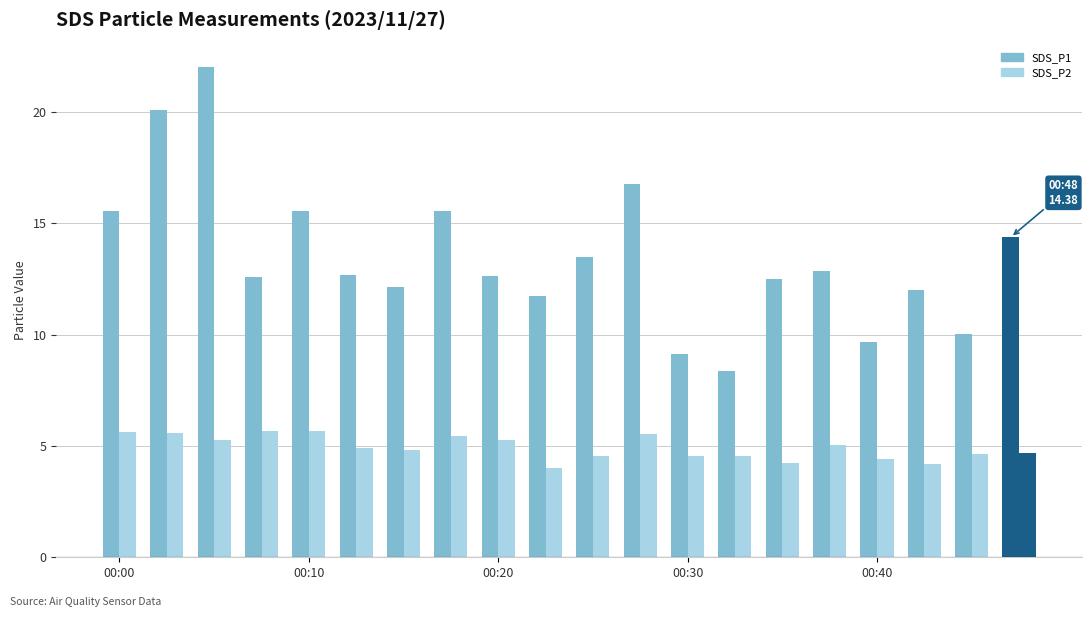

How many groups of bars are there?

20